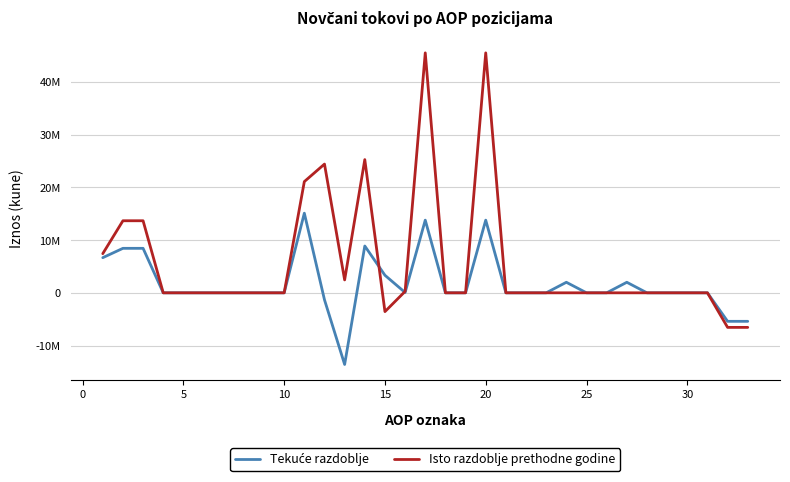

Does the chart have visible grid lines?

Yes